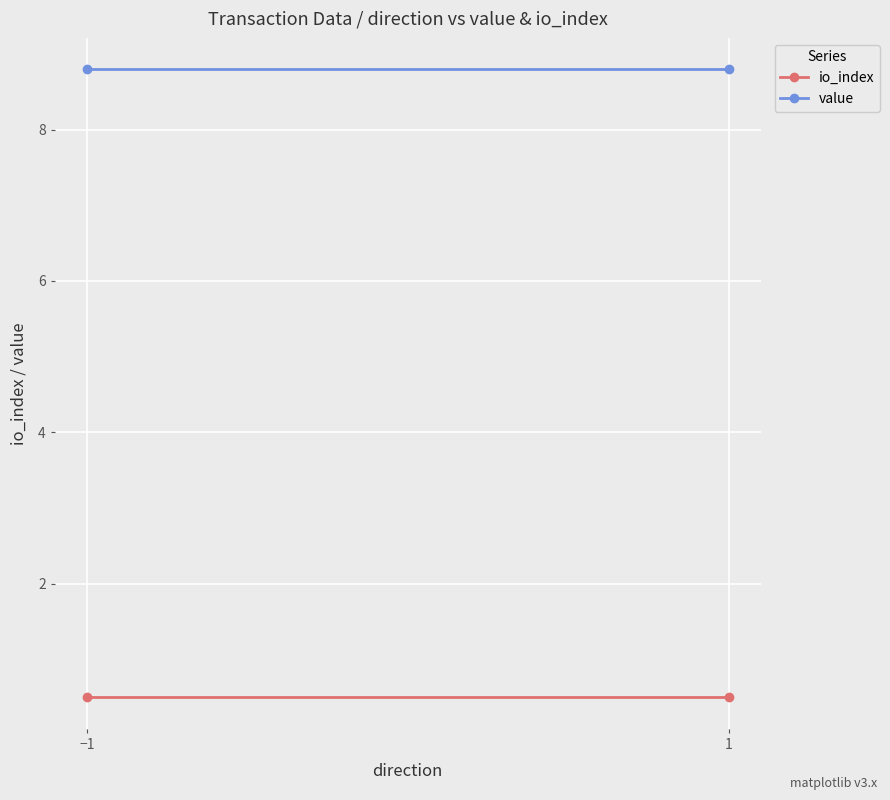

Reading left to right, what are all the values shown in this chart?

io_index: 0.5	0.5
value: 8.8	8.8